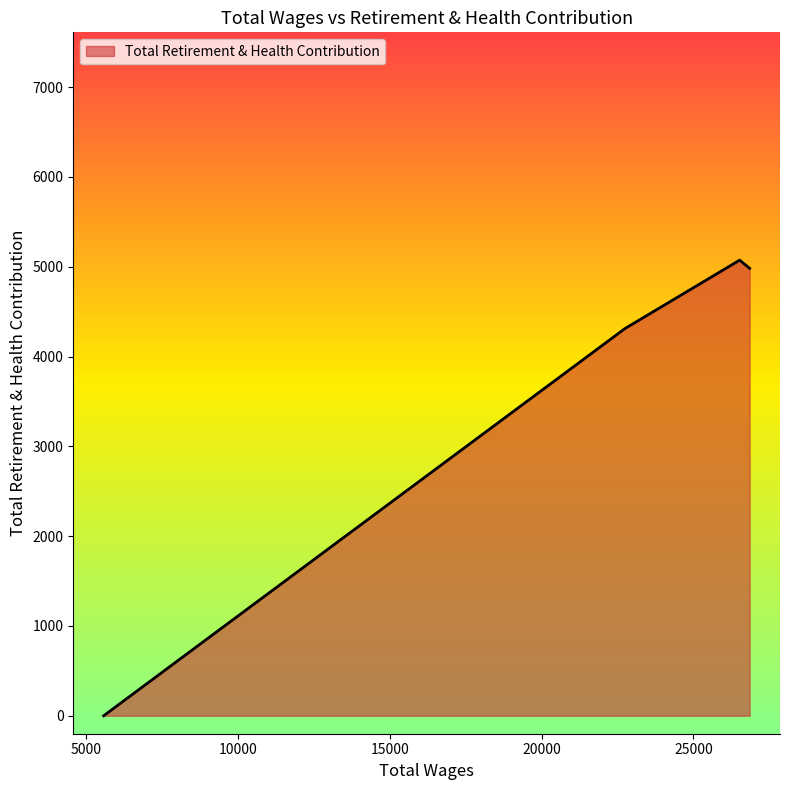

Count the number of categories in the chart.

4